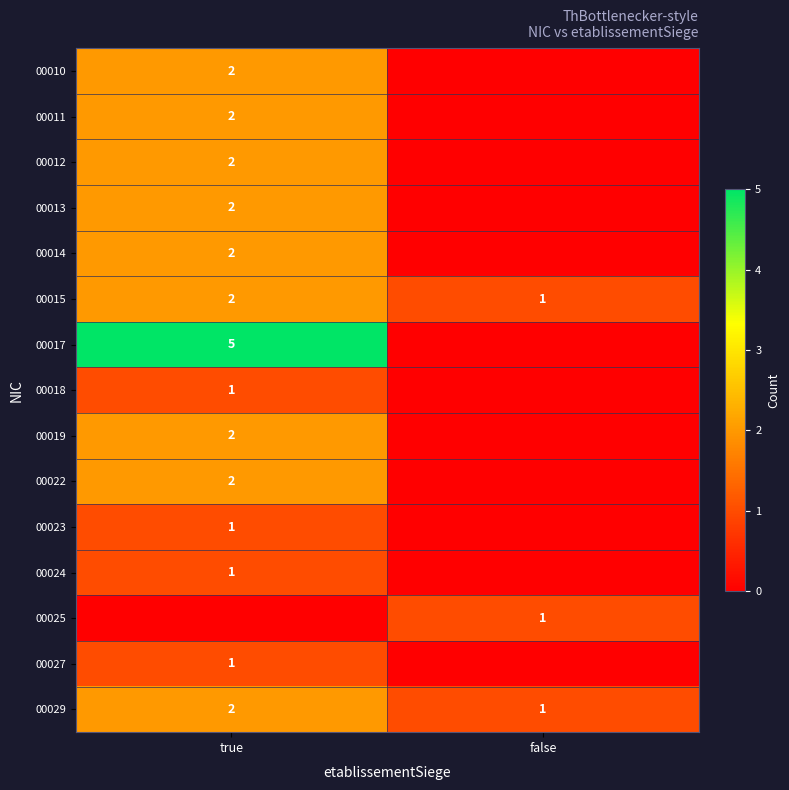

Is the value of 00019 at true greater than the value of 00025 at false?

Yes